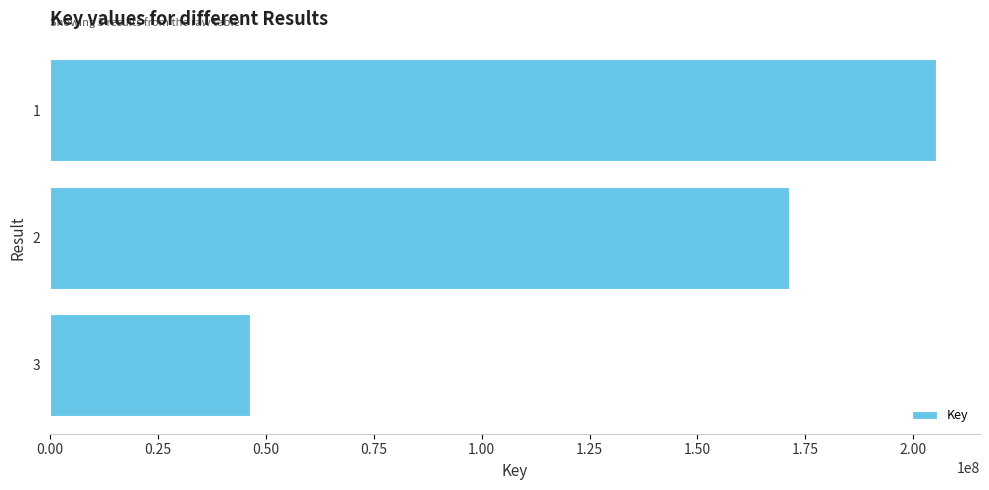

Read the value at 2, to the nearest 50.

171291050